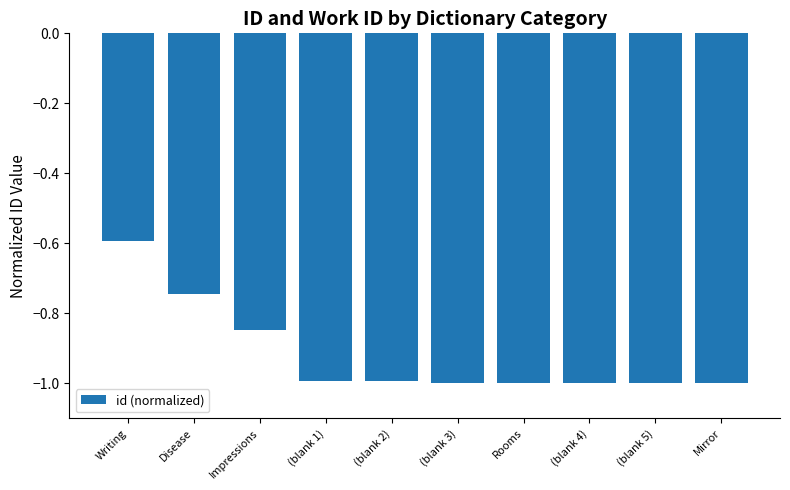

What is the minimum value shown in the chart?

-1.0